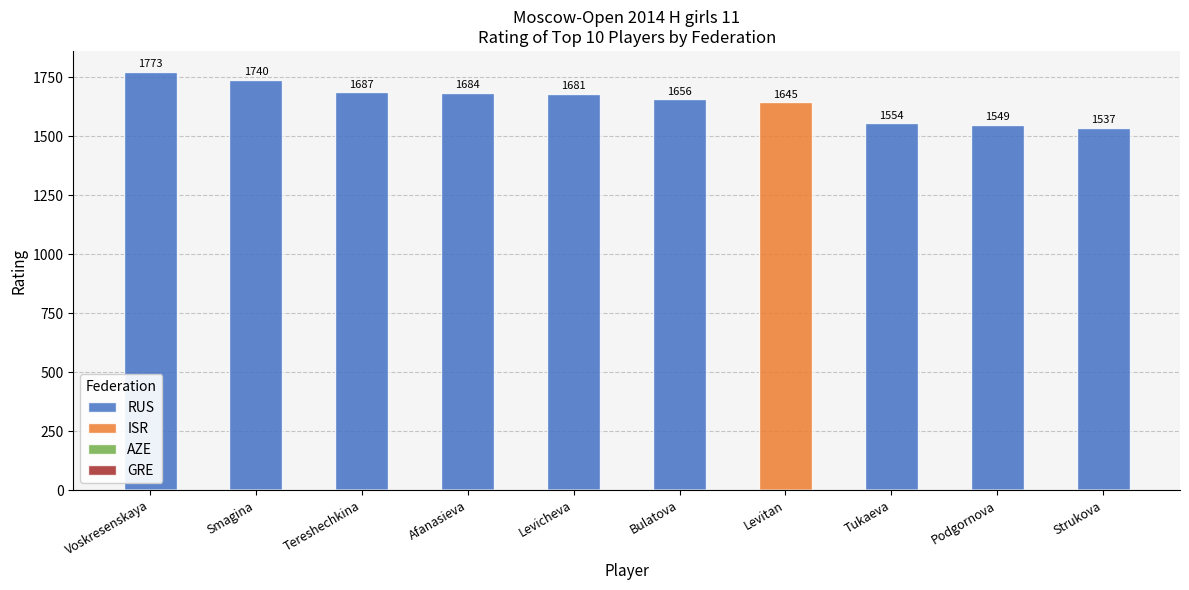

What is the value of the ISR bar at the 7th from the left?

1645